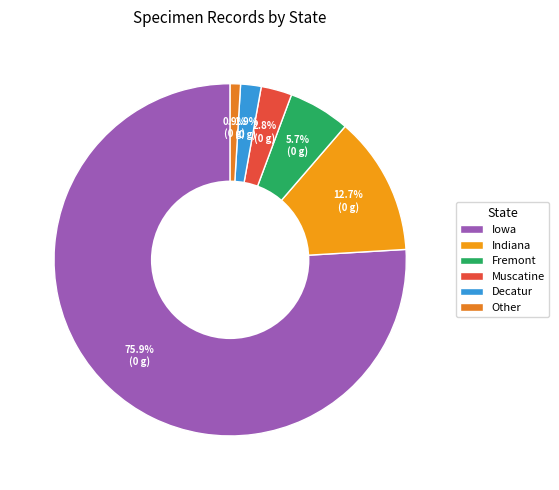

How many segments does this pie chart have?

6